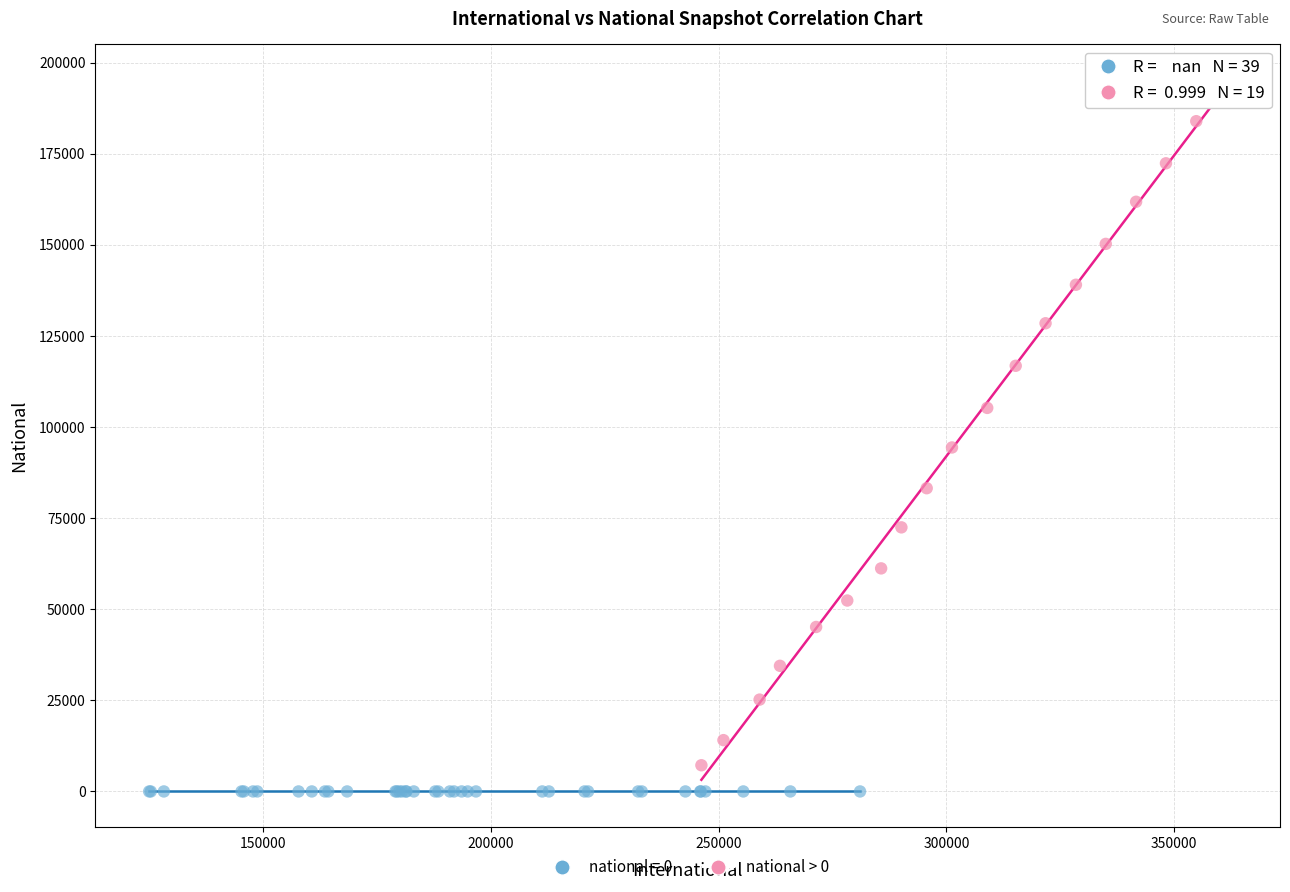

Which series reaches the maximum Y coordinate?

national > 0